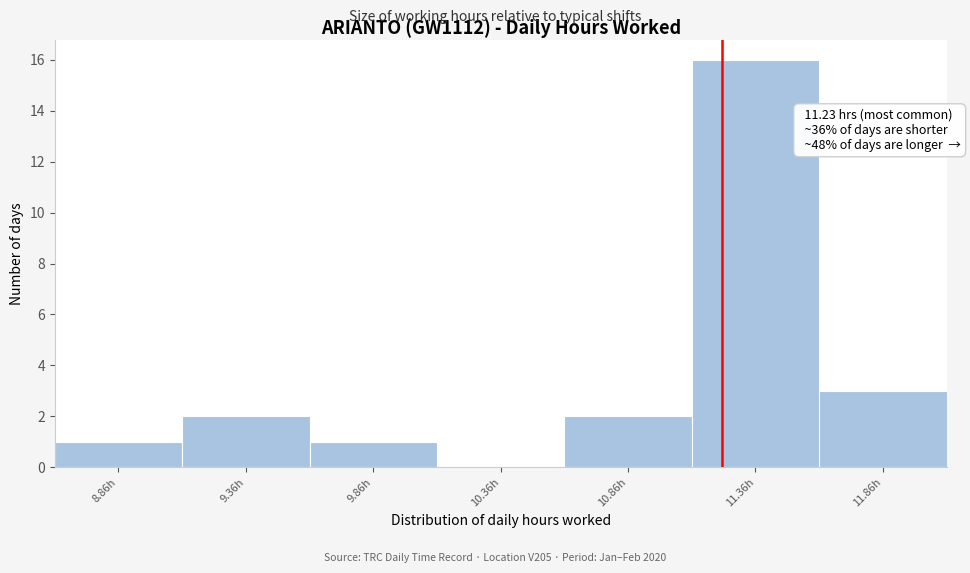

Which range on the x-axis has the tallest bar?

11.11 to 11.61